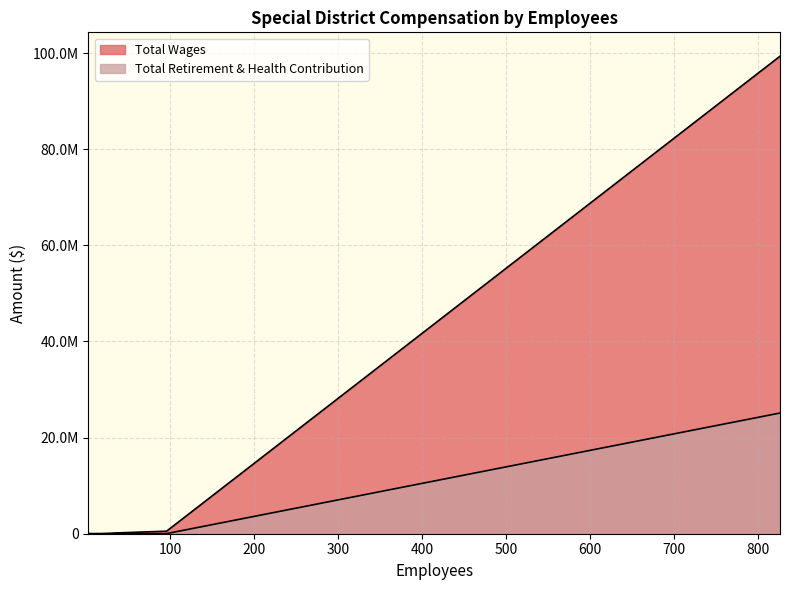

At how many categories does at least one series exceed 81523369?

1